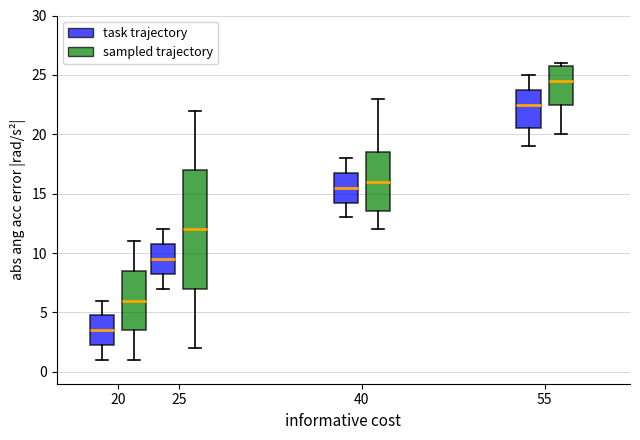

Reading left to right, transcribe this box plot: for each box, give where its median line is, the range the box spans, and where its two whiskers end, as read against the y-axis. The values are not printed on the chart, so give them approximately, as read against the axis.

20 (task trajectory): median 3.5, box 2.5 to 5.0, whiskers 1.0 to 6.0
20 (sampled trajectory): median 6.0, box 3.5 to 8.5, whiskers 1.0 to 11.0
25 (task trajectory): median 9.5, box 8.5 to 11.0, whiskers 7.0 to 12.0
25 (sampled trajectory): median 12.0, box 7.0 to 17.0, whiskers 2.0 to 22.0
40 (task trajectory): median 15.5, box 14.5 to 17.0, whiskers 13.0 to 18.0
40 (sampled trajectory): median 16.0, box 13.5 to 18.5, whiskers 12.0 to 23.0
55 (task trajectory): median 22.5, box 20.5 to 24.0, whiskers 19.0 to 25.0
55 (sampled trajectory): median 24.5, box 22.5 to 26.0, whiskers 20.0 to 26.0 (just above the box's upper edge)